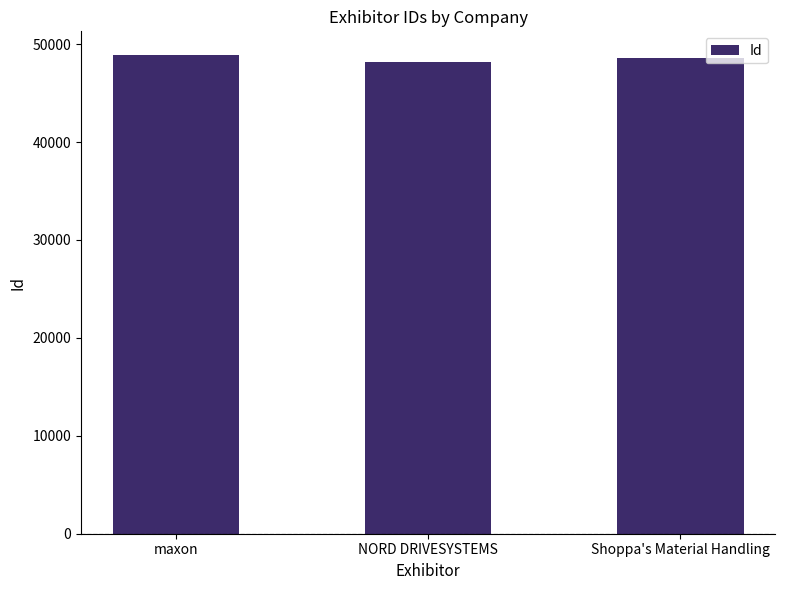

Reading right to left, what are all the values shown in this chart?

Shoppa's Material Handling=48602	NORD DRIVESYSTEMS=48124	maxon=48861